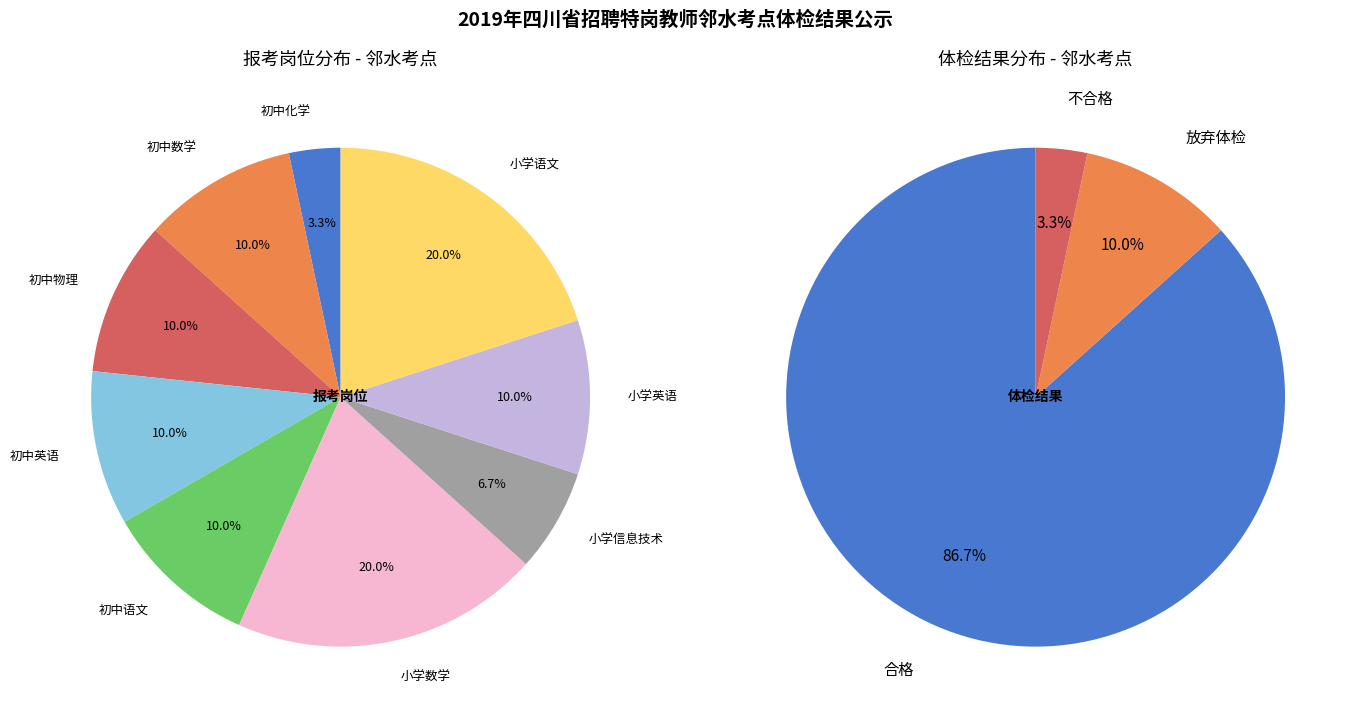

How many segments does this pie chart have?

3